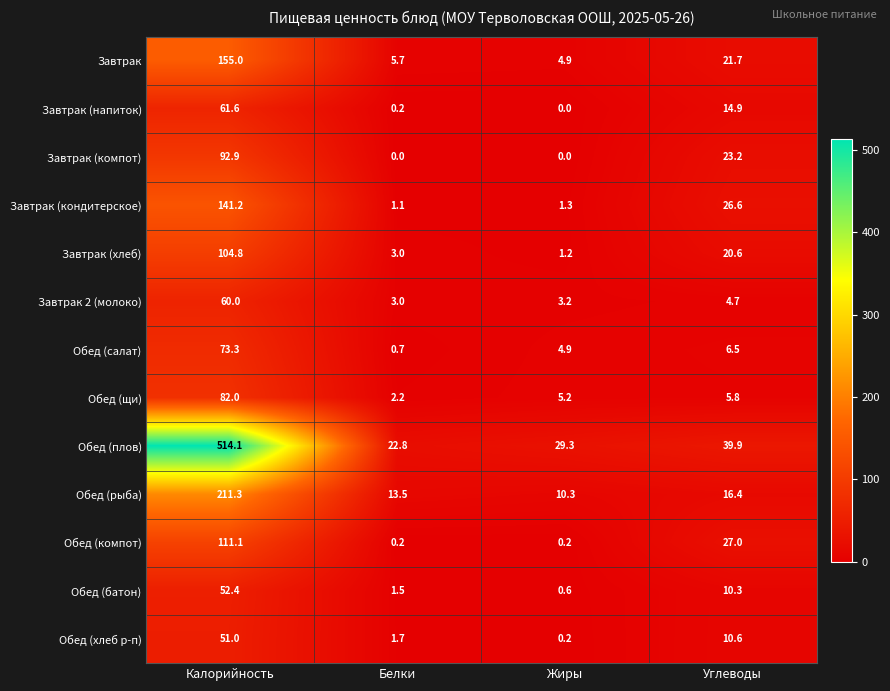

Is it true that Обед (хлеб р-п) equals 0.2 at Жиры?

True